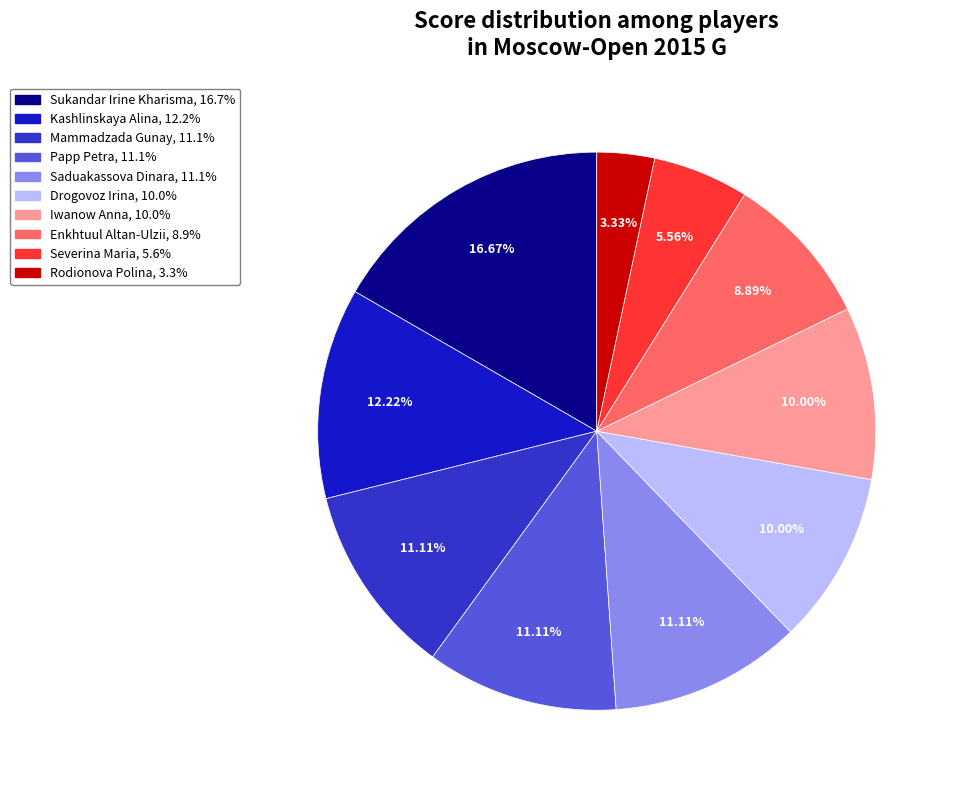

Which has a higher value, Enkhtuul Altan-Ulzii or Rodionova Polina?

Enkhtuul Altan-Ulzii